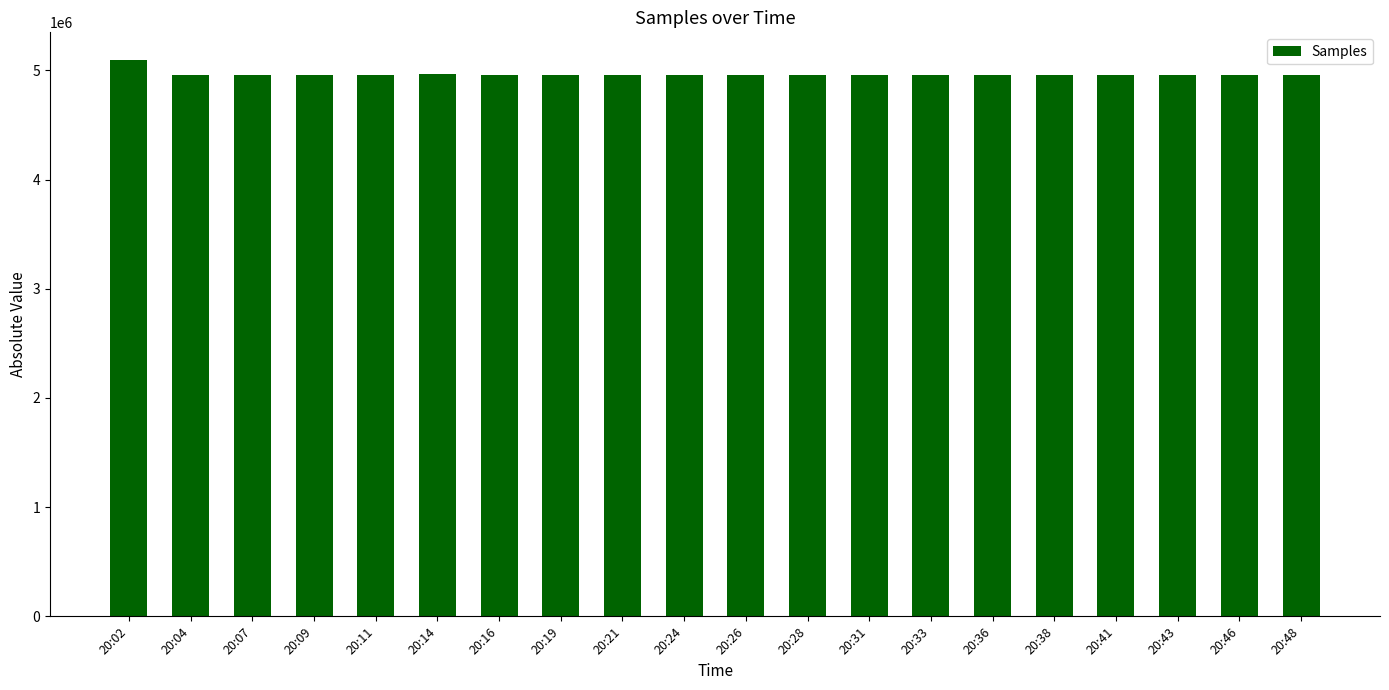

Where does the data first go above 4958077?

20:02